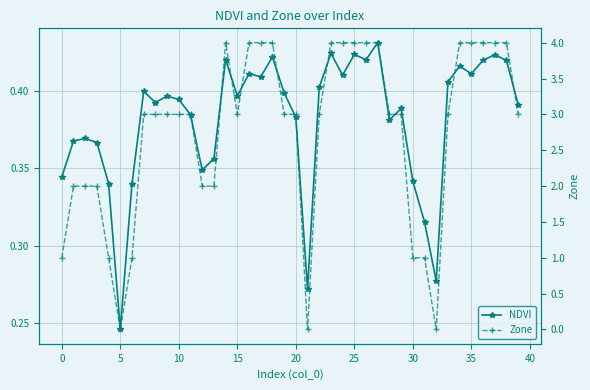

How many interior local peaks does the NDVI series have?

12